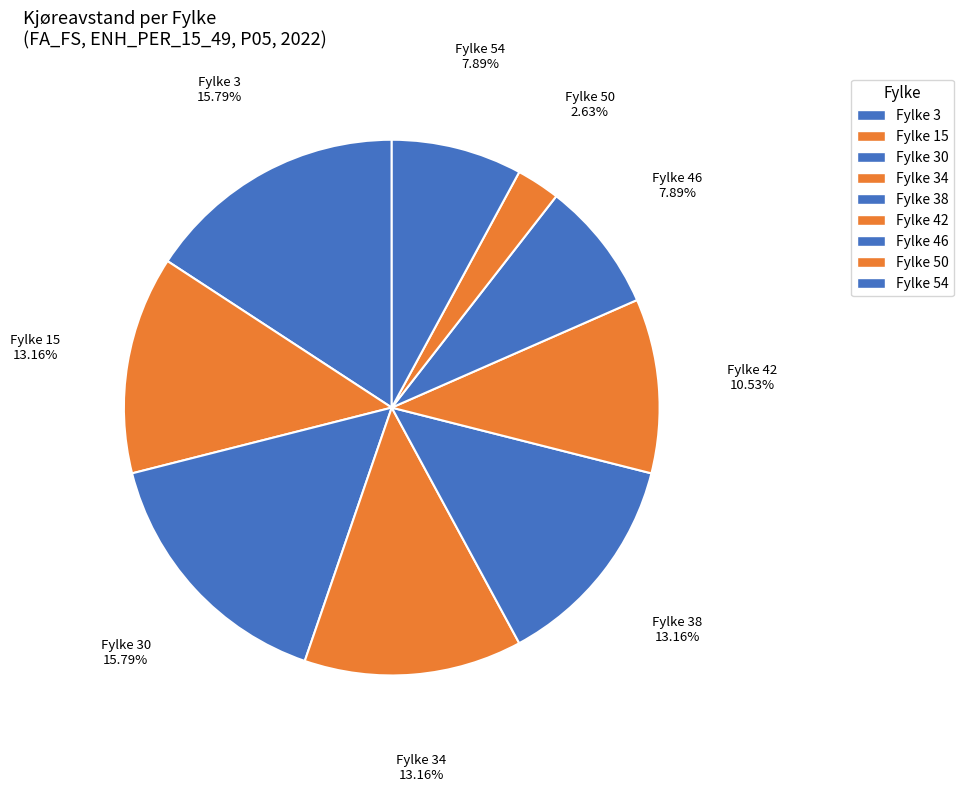

To the nearest percent, what is the average slice percentage?

11%